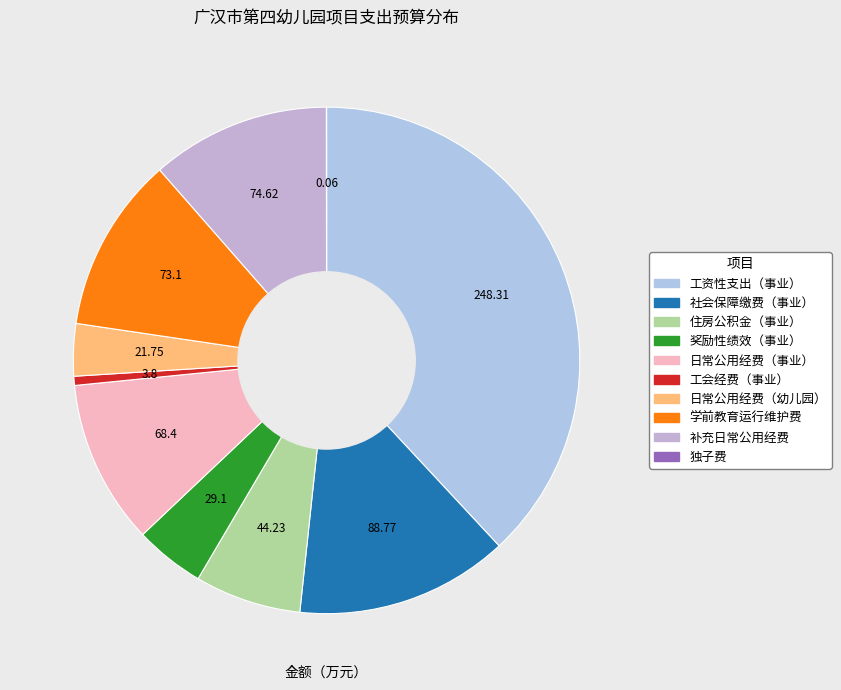

How many slices are in this pie chart?

10